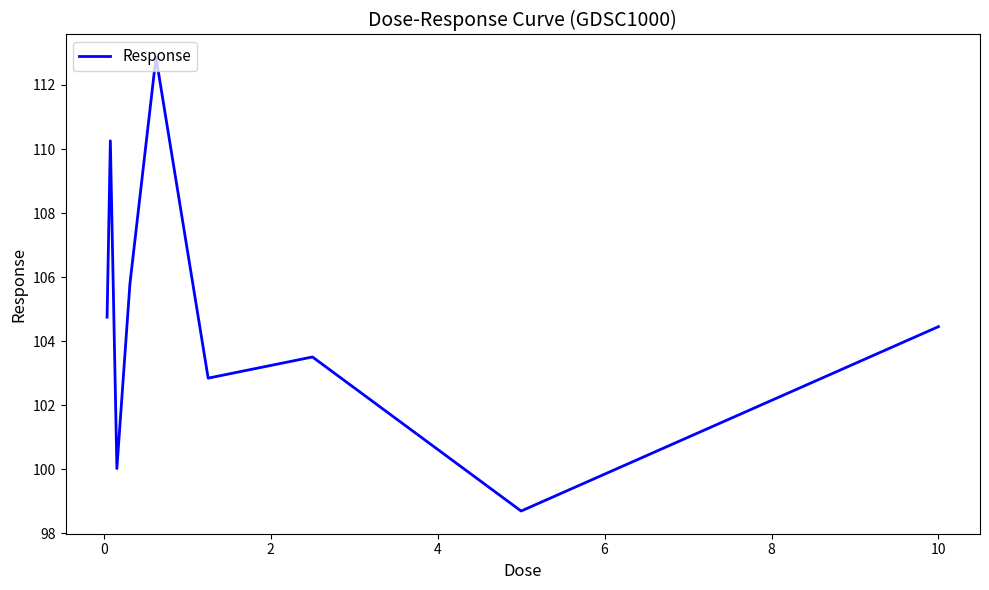

What is the difference between the maximum and minimum values?

14.2